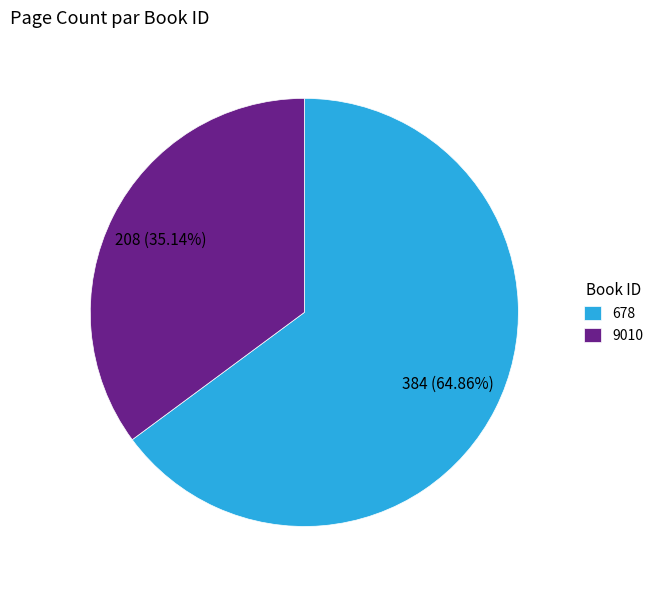

Does 9010 account for over 50% of the chart?

No